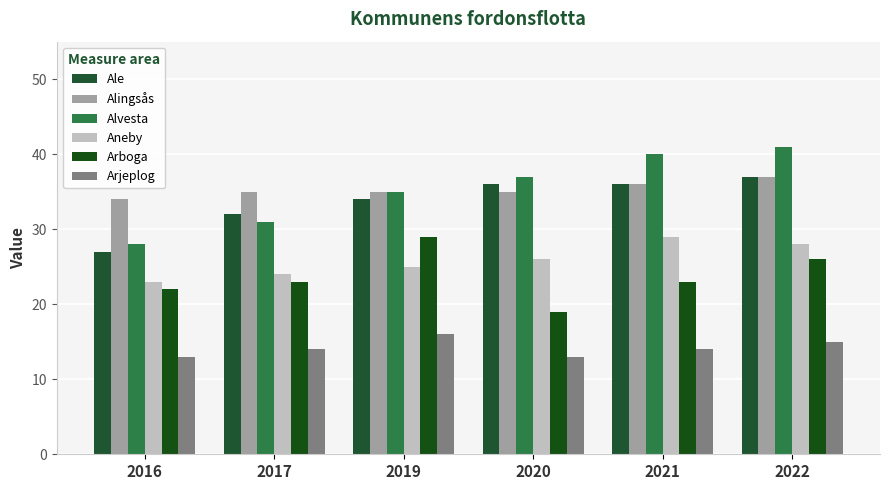

List the labels in order of Ale value, largest first.

2022, 2020, 2021, 2019, 2017, 2016